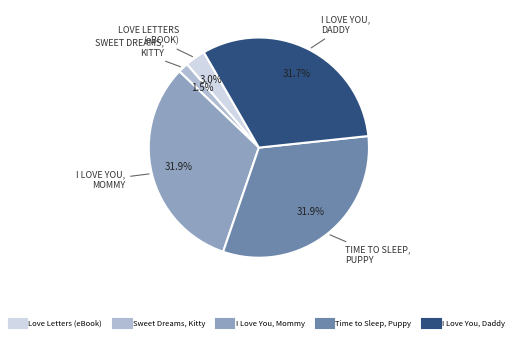

What is the smallest slice in the pie chart?

Sweet Dreams, Kitty